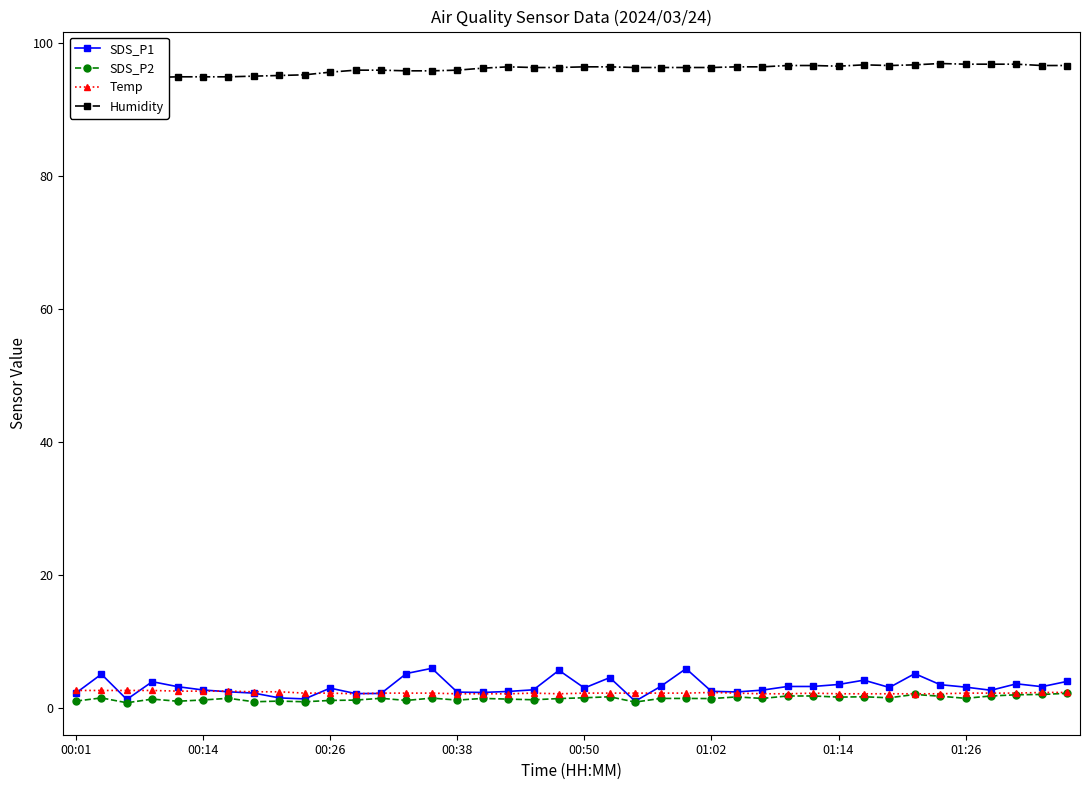

True or false: Temp has more than 1 interior local peaks.

True